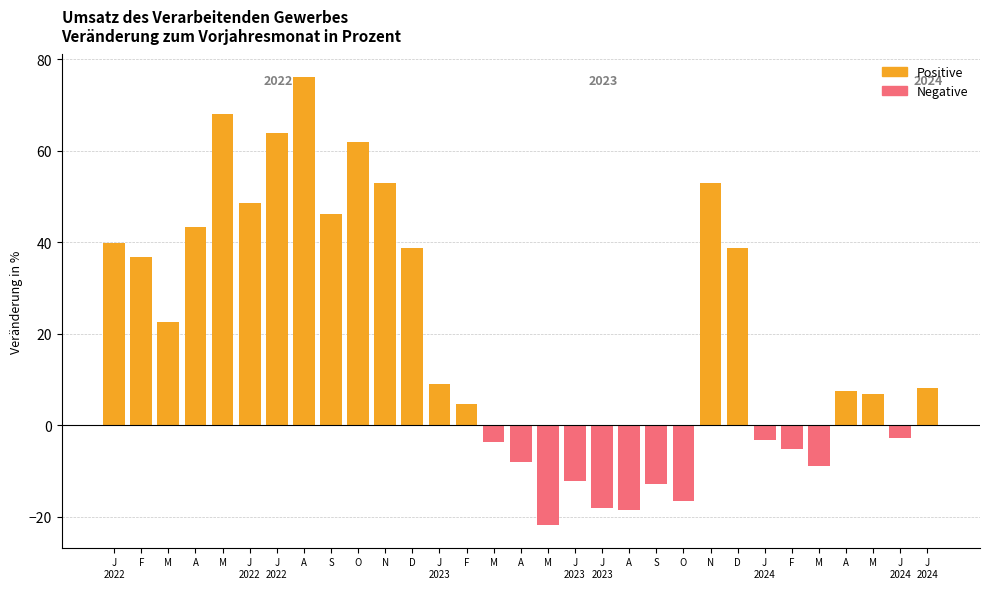

What is the difference between the Positive values at J
2022 and D?

1.1